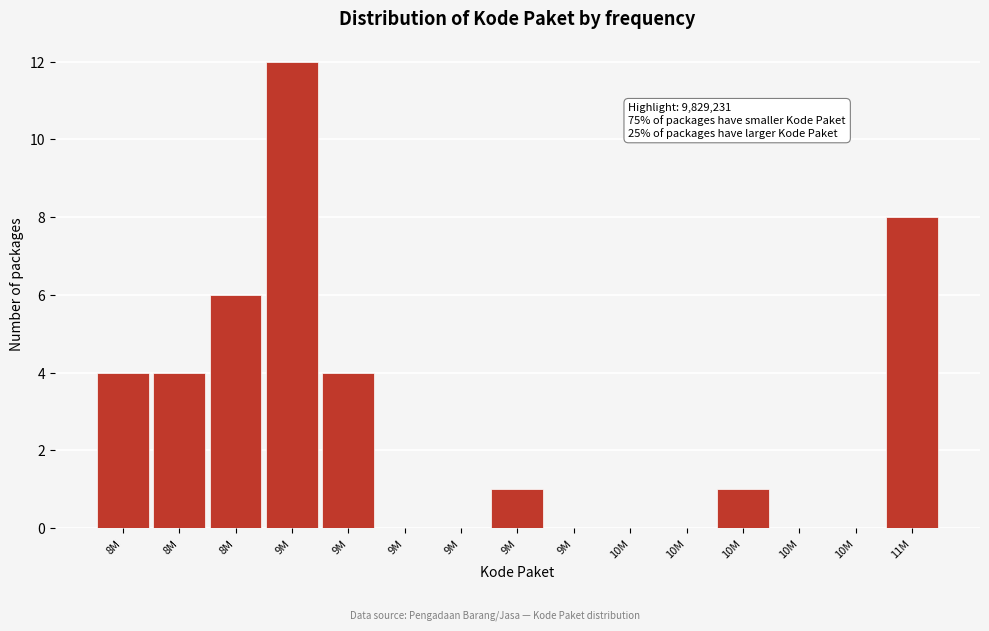

Are the bars horizontal?

No